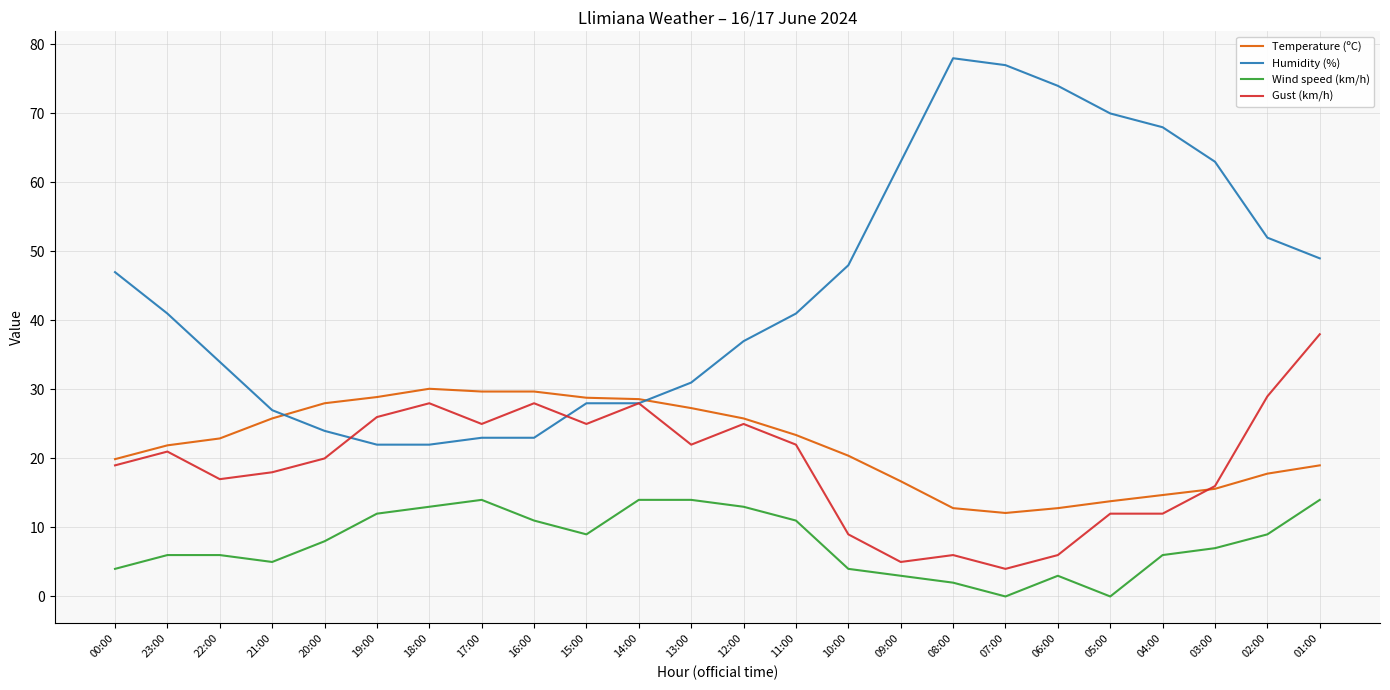

Does the chart have visible grid lines?

Yes